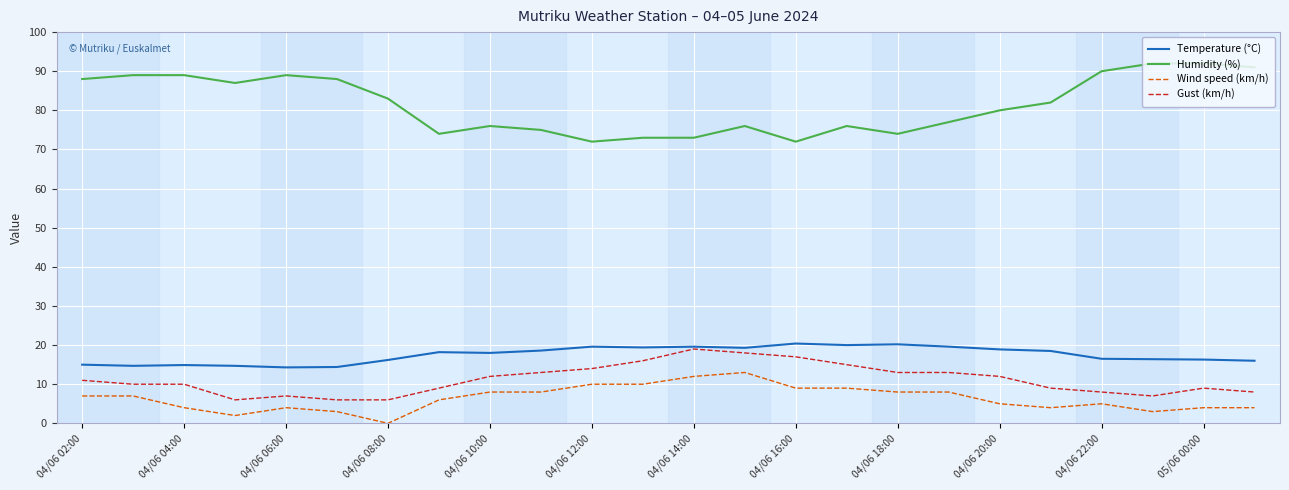

Which series has the largest total across all categories?

Humidity (%)